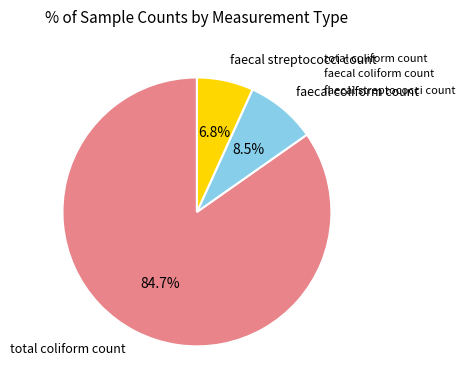

Which category accounts for the majority?

total coliform count